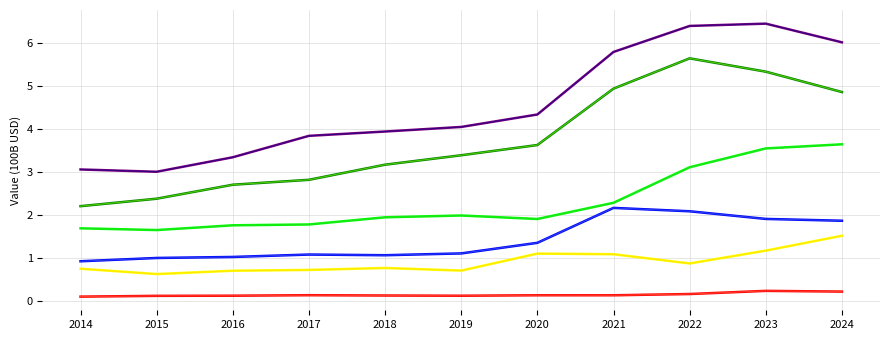

Does the chart display data point markers on the line(s)?

No